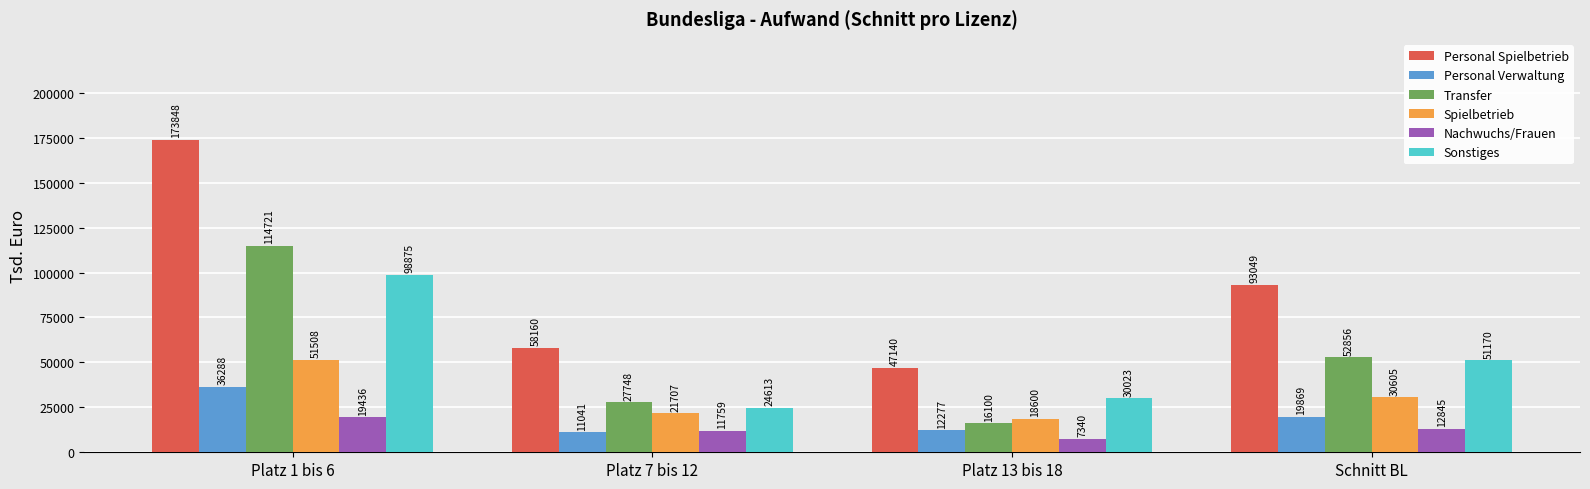

What is the label of the 1st bar from the left?

Platz 1 bis 6